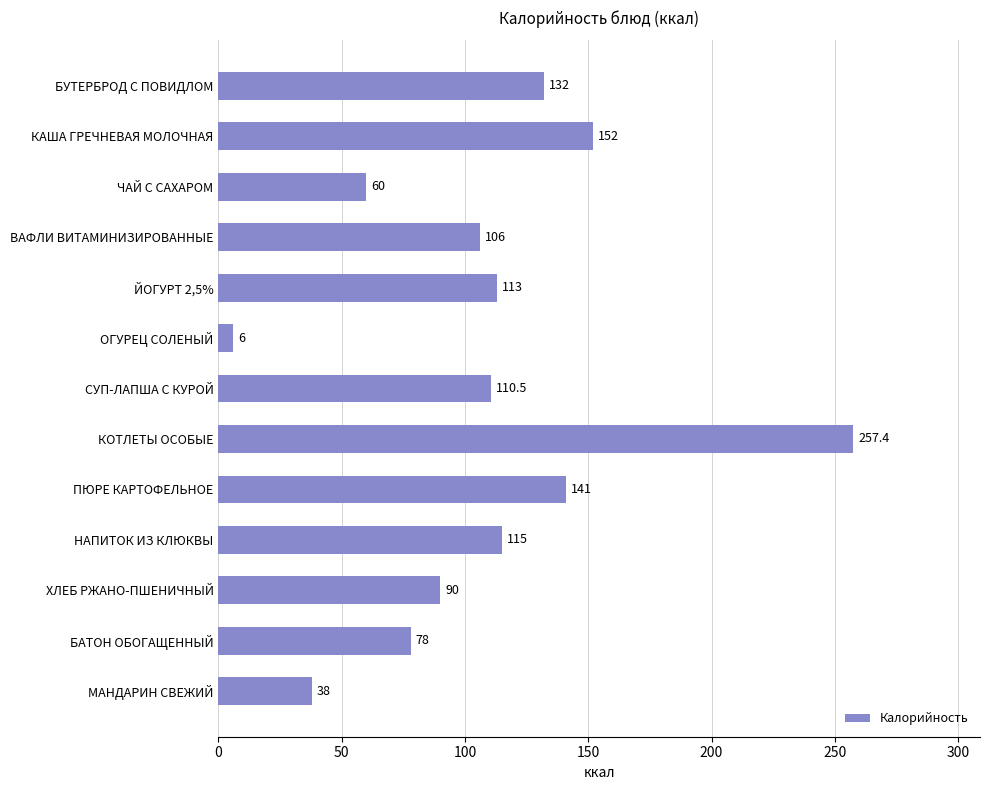

List the labels in order of value, smallest first.

ОГУРЕЦ СОЛЕНЫЙ, МАНДАРИН СВЕЖИЙ, ЧАЙ С САХАРОМ, БАТОН ОБОГАЩЕННЫЙ, ХЛЕБ РЖАНО-ПШЕНИЧНЫЙ, ВАФЛИ ВИТАМИНИЗИРОВАННЫЕ, СУП-ЛАПША С КУРОЙ, ЙОГУРТ 2,5%, НАПИТОК ИЗ КЛЮКВЫ, БУТЕРБРОД С ПОВИДЛОМ, ПЮРЕ КАРТОФЕЛЬНОЕ, КАША ГРЕЧНЕВАЯ МОЛОЧНАЯ, КОТЛЕТЫ ОСОБЫЕ